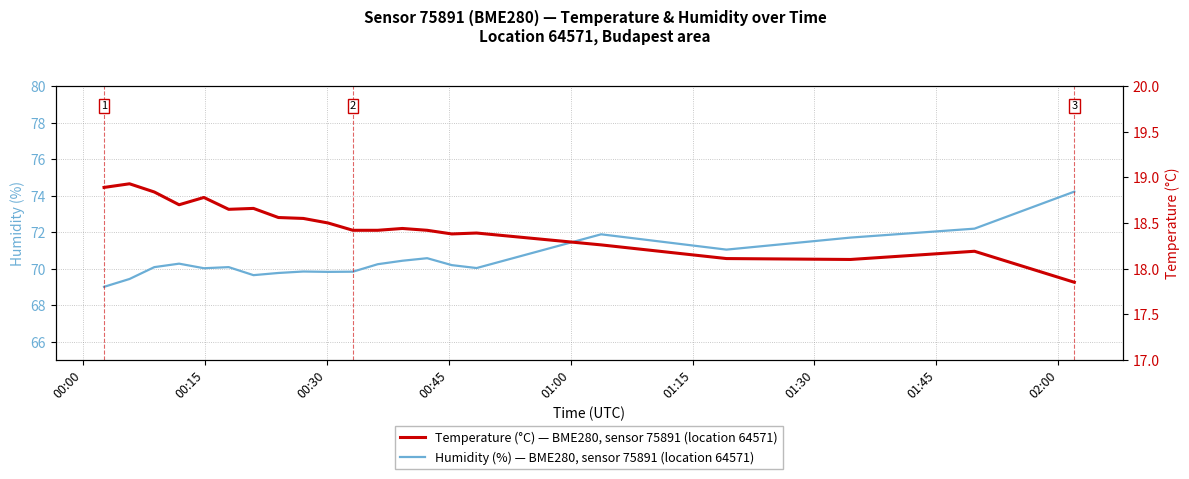

Where does the Temperature (°C) — sensor 75891 series first go above 18?

00:00